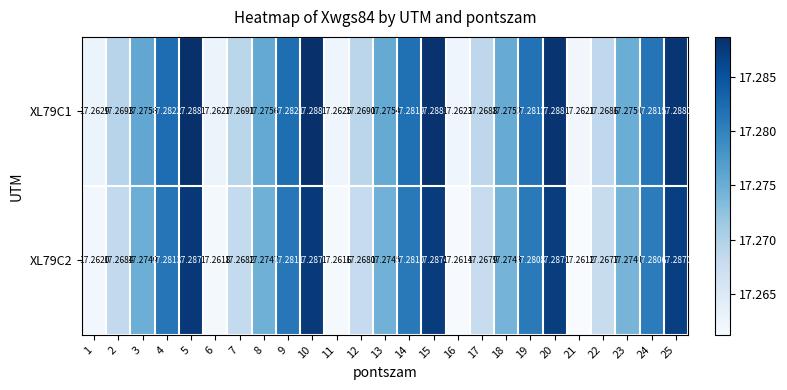

Is the value of XL79C2 at 25 greater than the value of XL79C1 at 6?

Yes